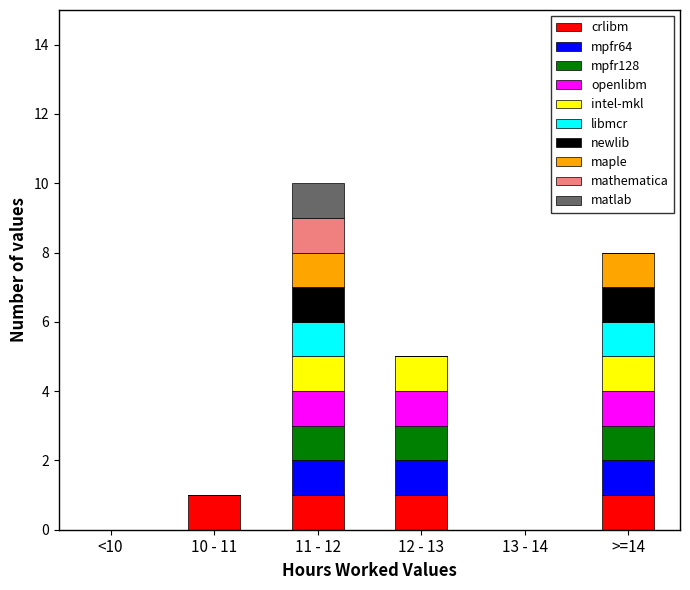

What is the total value across all series at >=14?

8